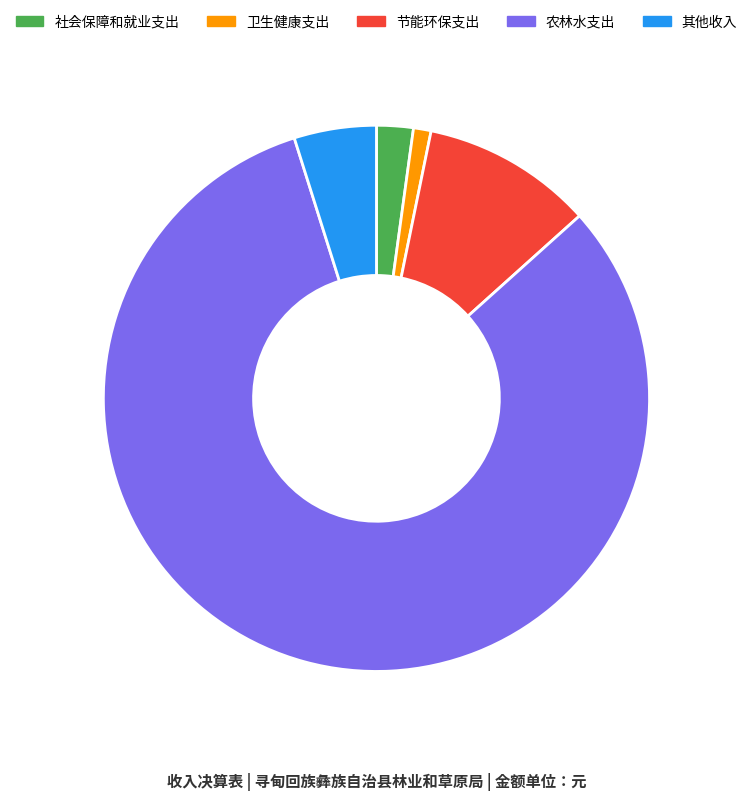

What is the smallest slice in the pie chart?

卫生健康支出